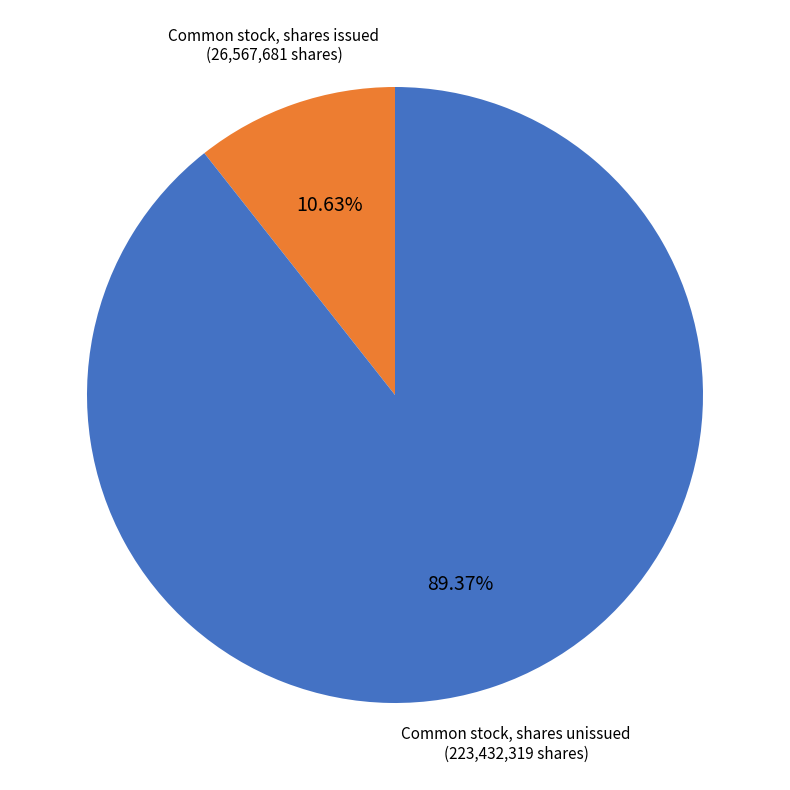

Which slice is the largest?

Common stock, shares unissued